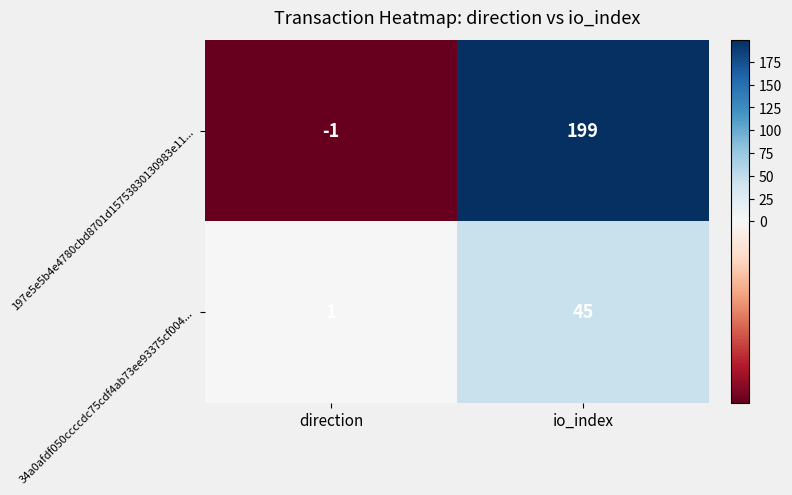

Which category has the lowest value in the 34a0afdf050ccccdc75cdf4ab73ee93375cf004... series?

direction